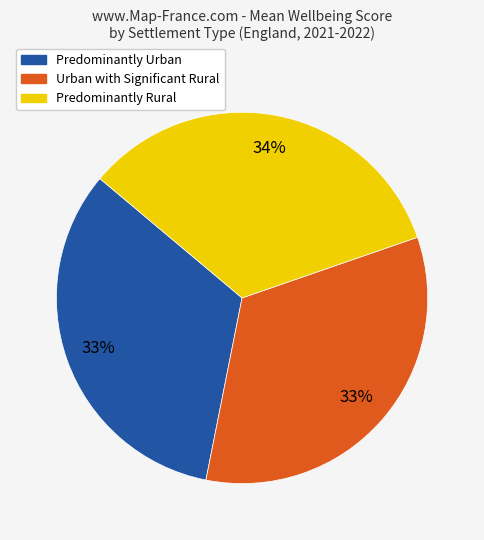

Is there a majority slice in this chart?

No